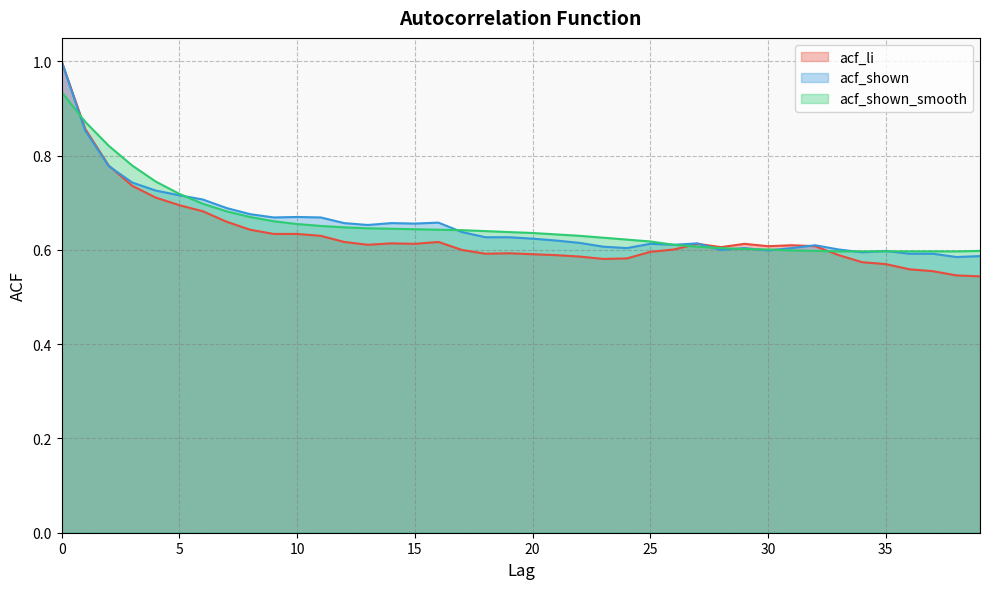

At which category does acf_shown reach its first local valley?

9